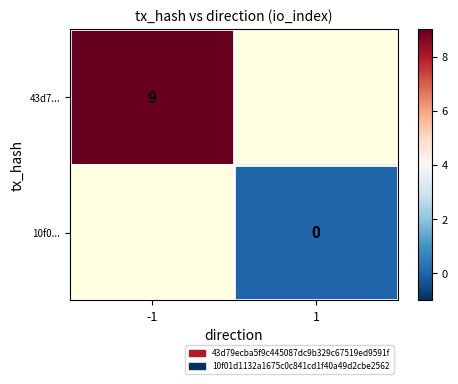

True or false: 43d7... has a value of 13 at -1.

False